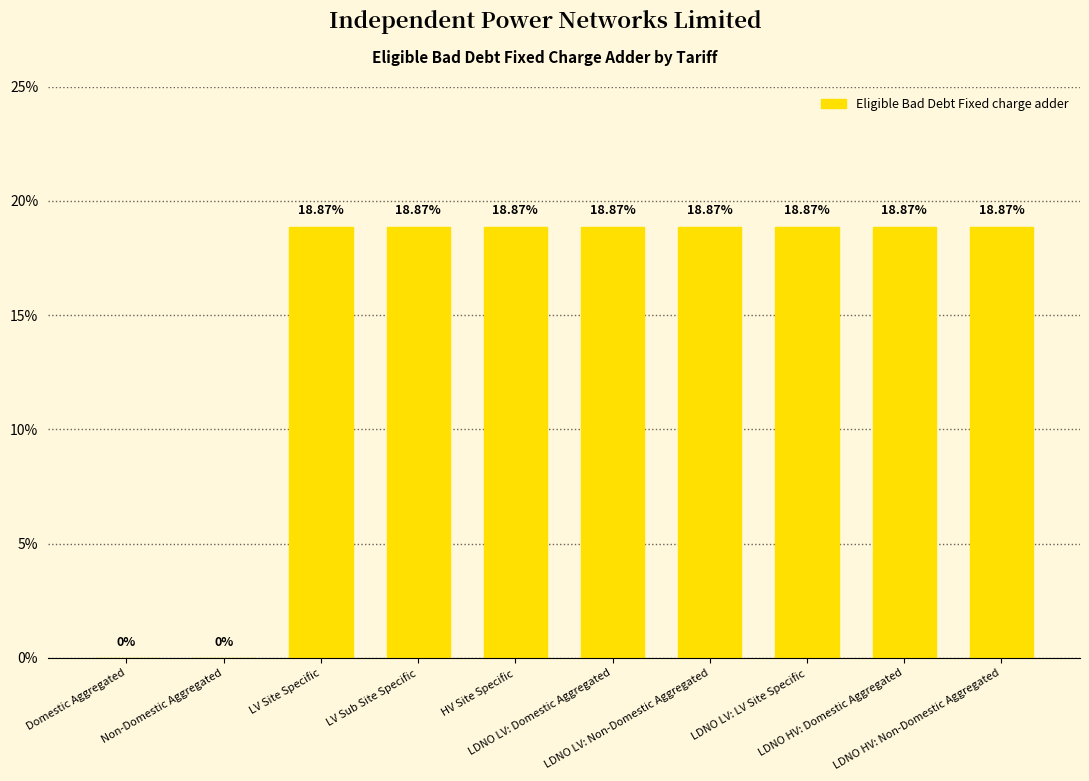

What is the sum of the values at LDNO LV: Non-Domestic Aggregated and LDNO LV: LV Site Specific?

0.4